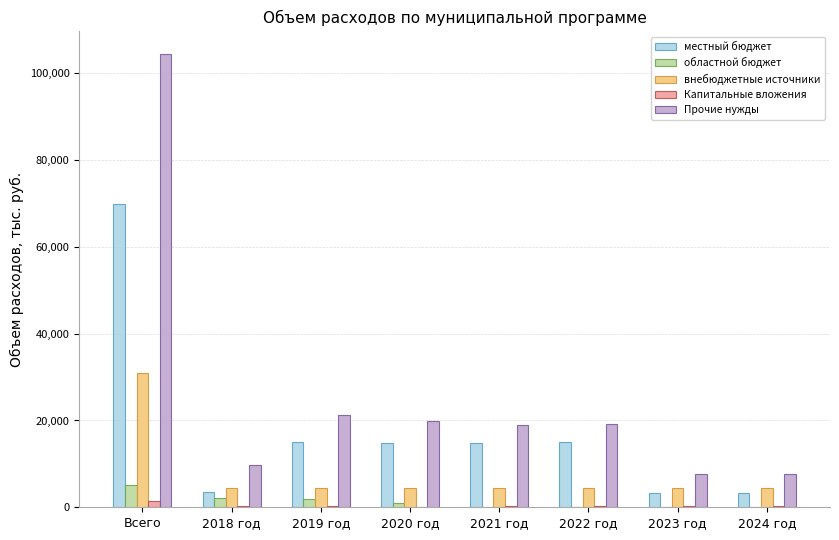

Which series changed the most between 2018 год and 2021 год?

местный бюджет